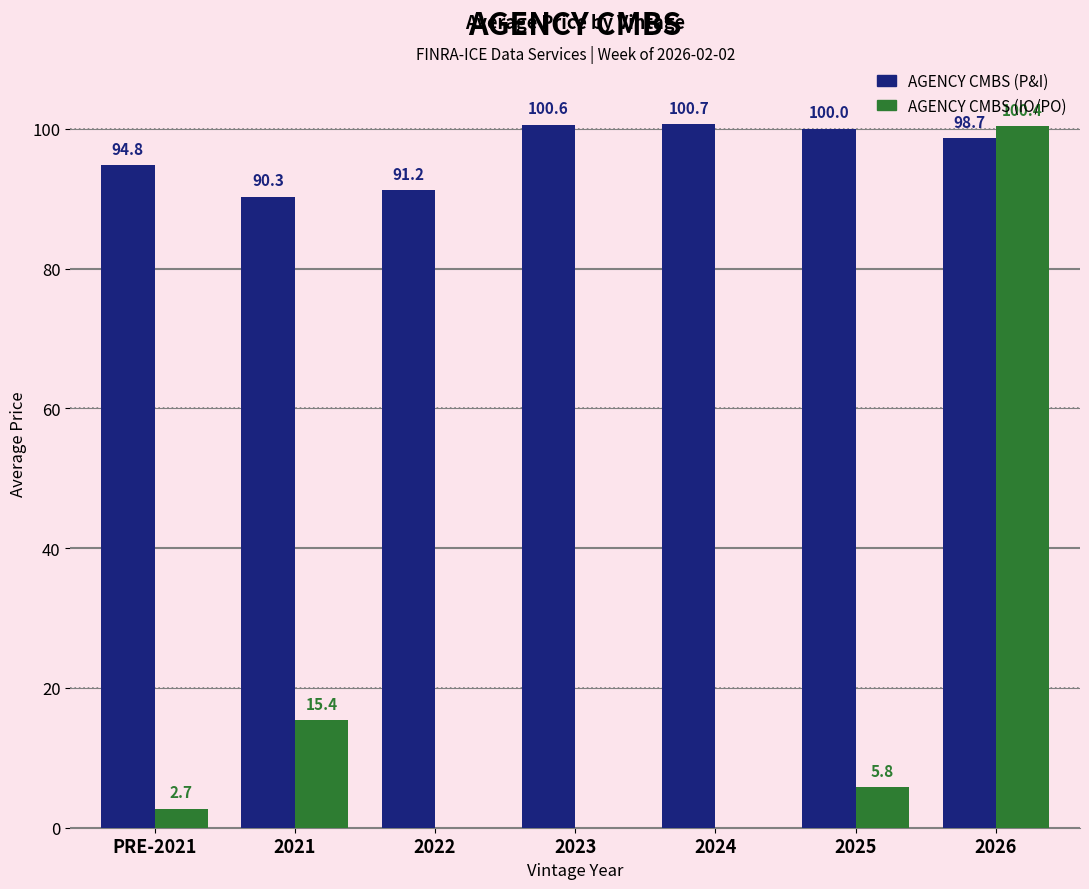

Reading right to left, extract all data points from this chart.

AGENCY CMBS (P&I): 2026=98.7	2025=100.0	2024=100.7	2023=100.6	2022=91.2	2021=90.3	PRE-2021=94.8
AGENCY CMBS (IO/PO): 2026=100.4	2025=5.8	2024=0.0	2023=0.0	2022=0.0	2021=15.4	PRE-2021=2.7